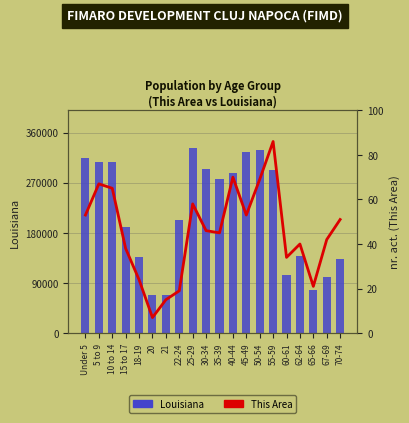

What is the total value across all series at 15 to 17?

190595